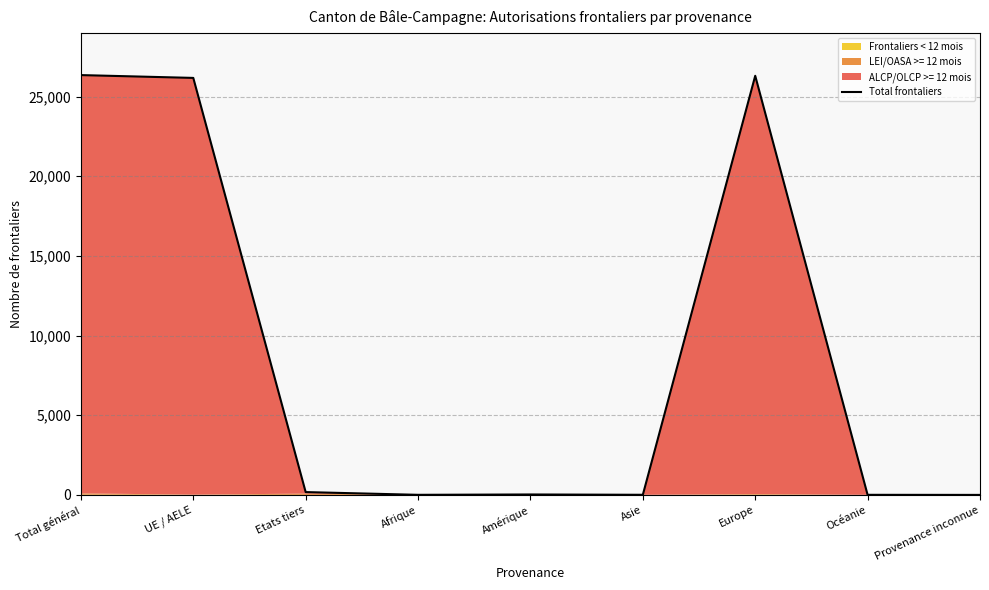

What is the value of the 3rd point from the left?

177